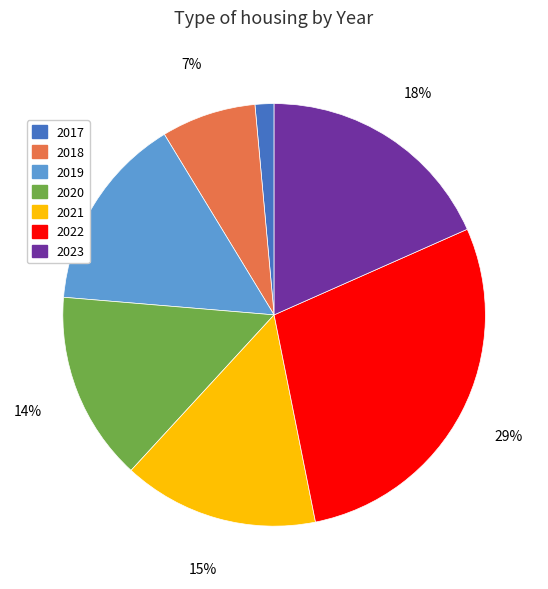

Combined, do 2021 and 2020 account for over 50%?

No